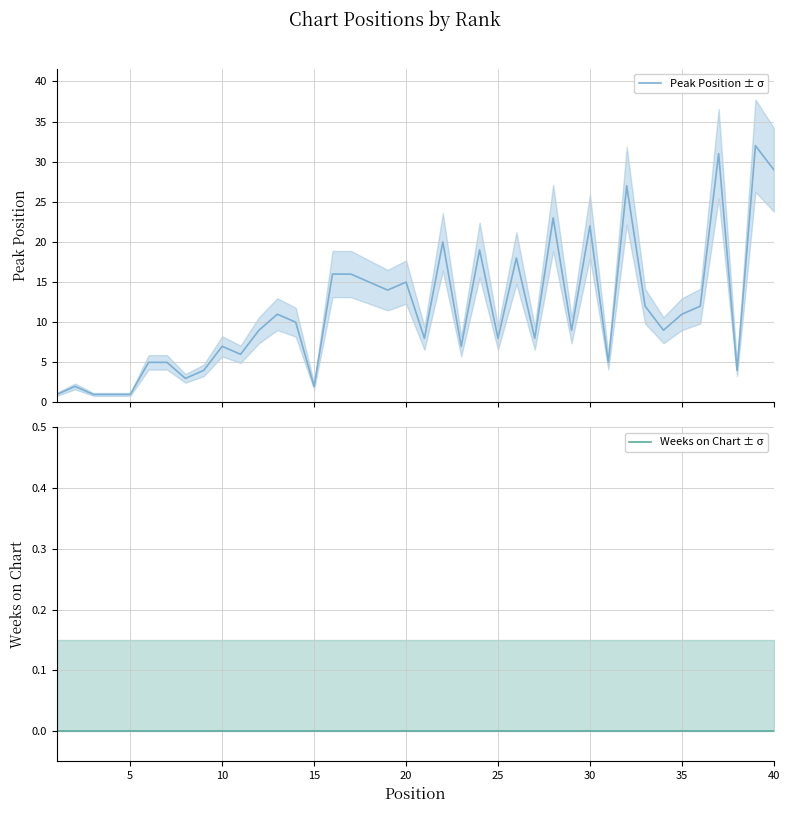

Reading left to right, list all the values displayed in this chart.

Peak Position ± σ: 1	2	1	1	1	5	5	3	4	7	6	9	11	10	2	16	16	15	14	15	8	20	7	19	8	18	8	23	9	22	5	27	12	9	11	12	31	4	32	29
Weeks on Chart ± σ: 0	0	0	0	0	0	0	0	0	0	0	0	0	0	0	0	0	0	0	0	0	0	0	0	0	0	0	0	0	0	0	0	0	0	0	0	0	0	0	0